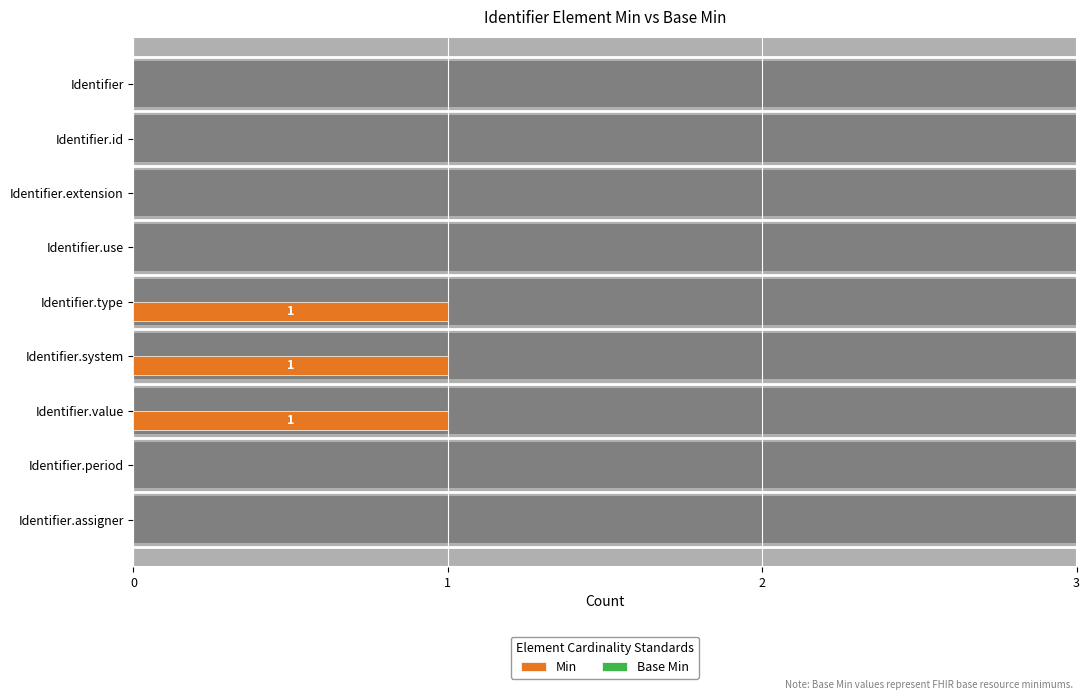

What is the greatest value displayed?

1.0